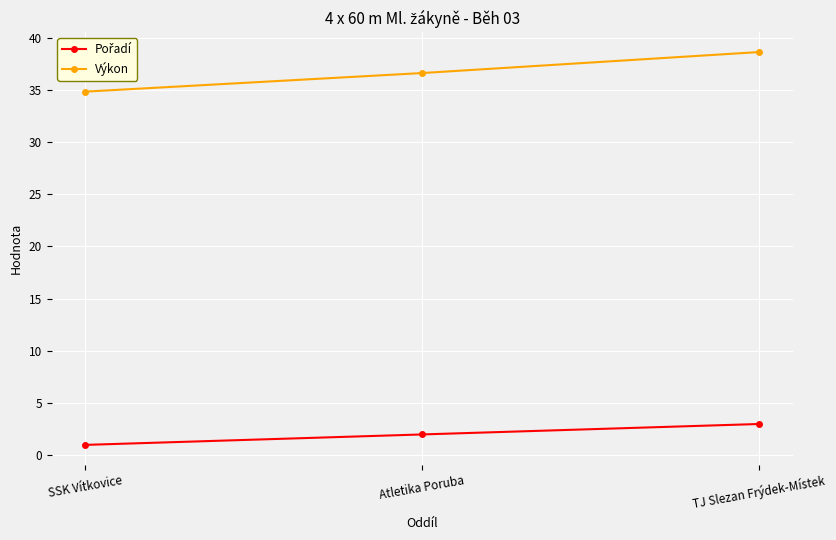

Between SSK Vítkovice and Atletika Poruba, which series saw the biggest shift?

Výkon